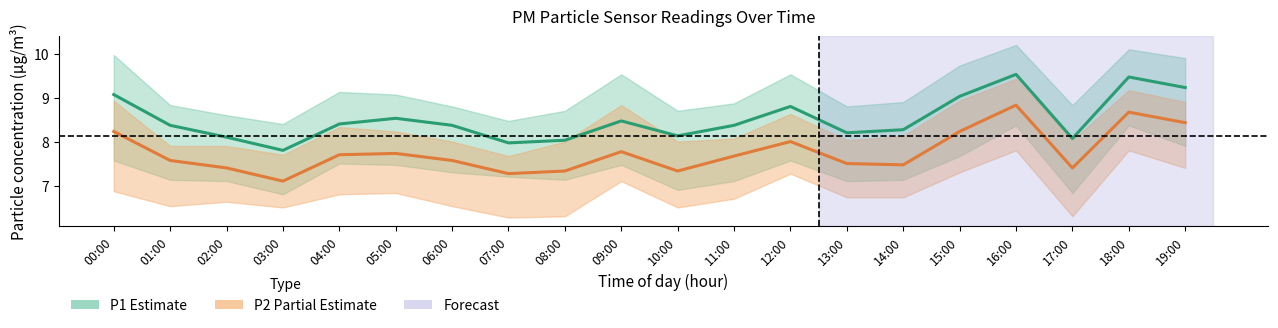

What position from the left is 06:00?

7